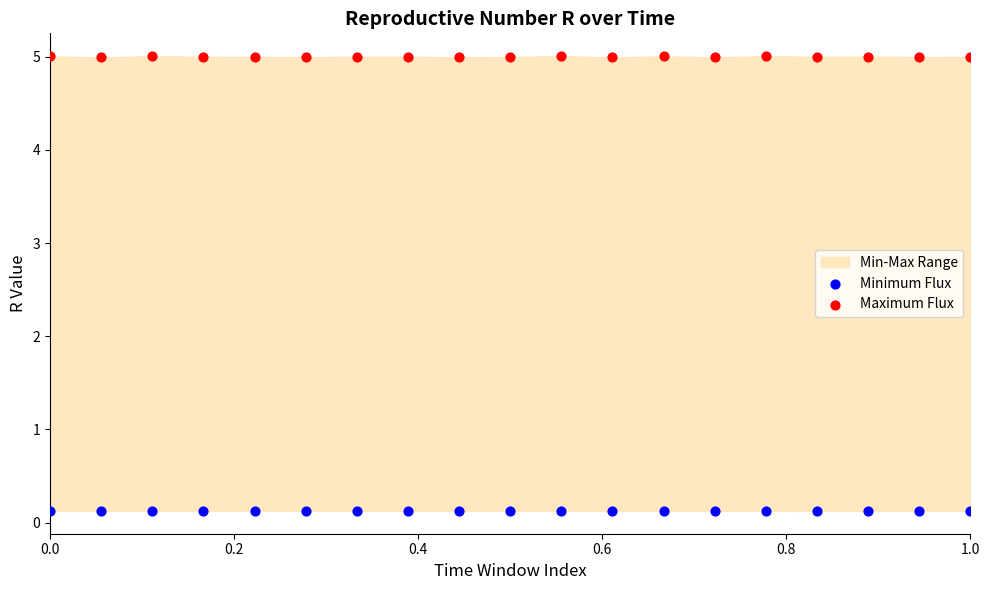

Which series contains the highest Y value?

Maximum Flux